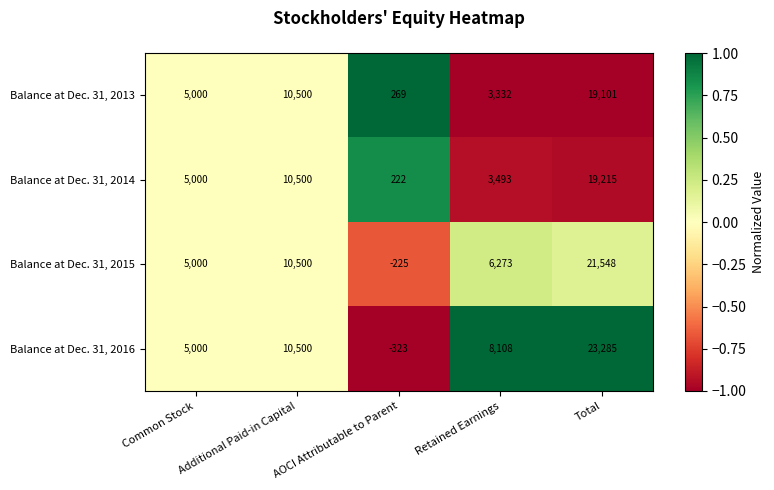

What is the sum of the Balance at Dec. 31, 2016 values at Retained Earnings and Total?

31393